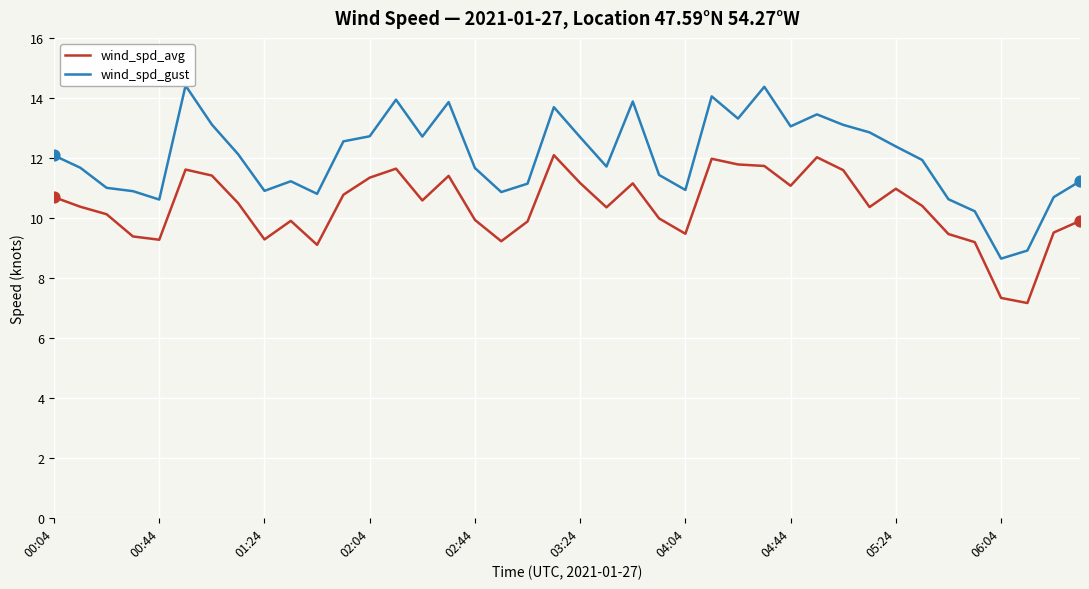

What is the total value across all series at 23?

21.4